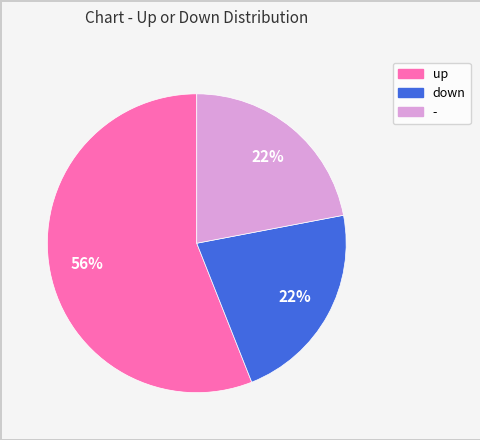

Is the sum of up and down greater than half?

Yes